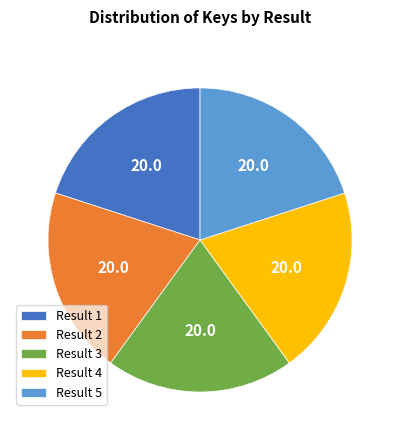

True or false: Result 2 accounts for 28% of the total.

False